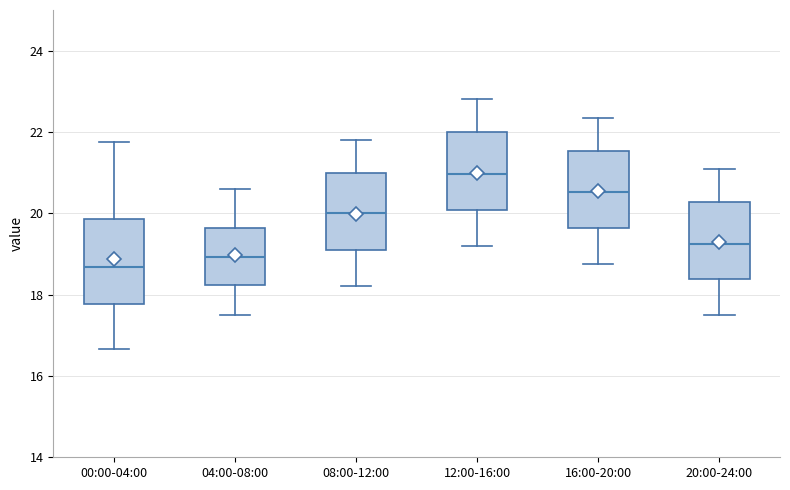

Which box's median line is the lowest?

00:00-04:00